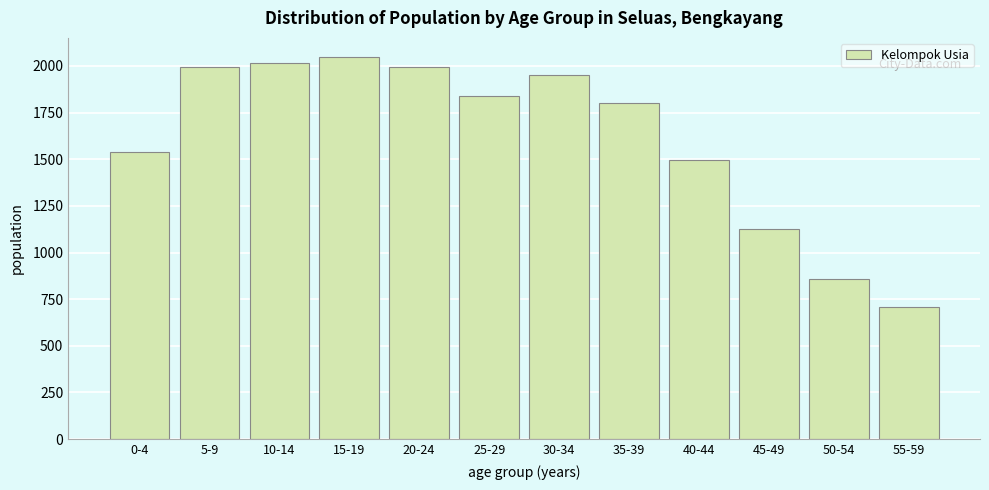

Which has a higher value, 55-59 or 20-24?

20-24